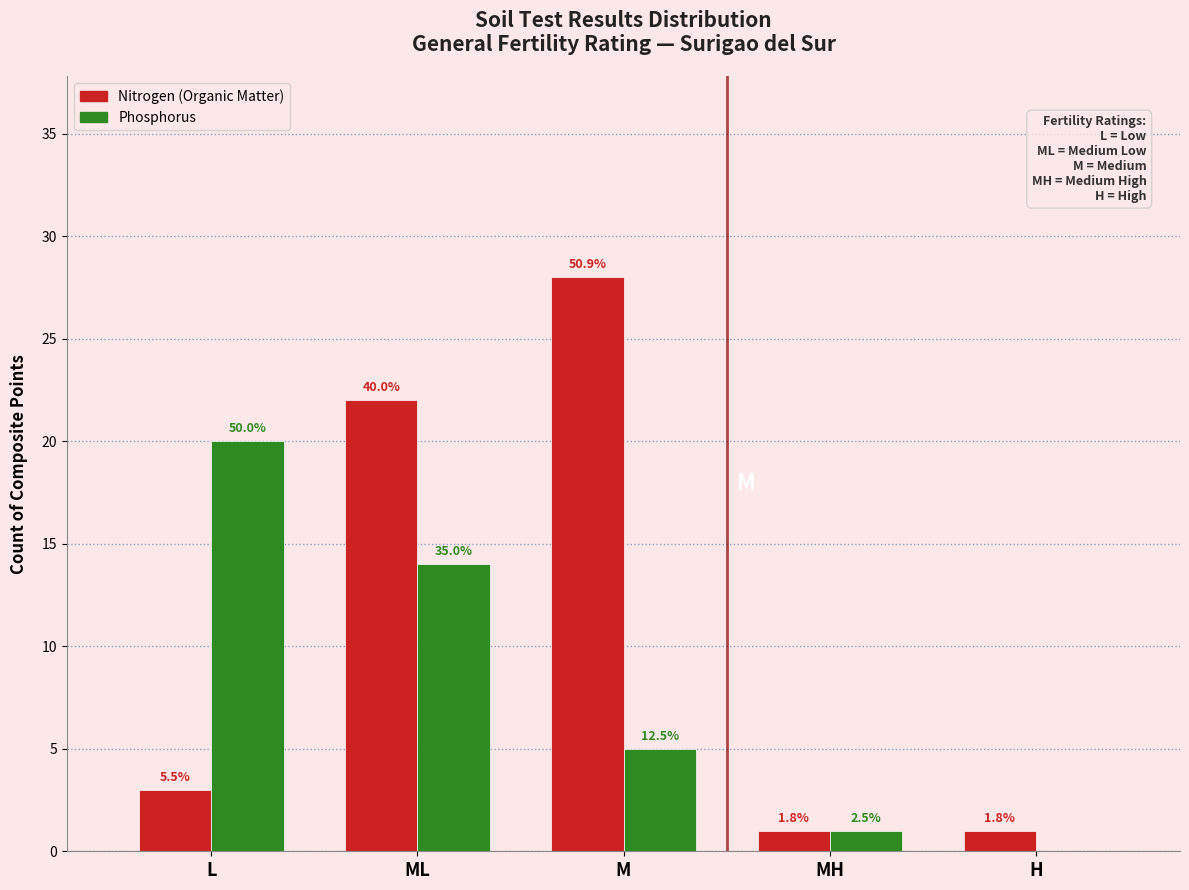

What are all the series names shown in the legend?

Nitrogen (Organic Matter), Phosphorus